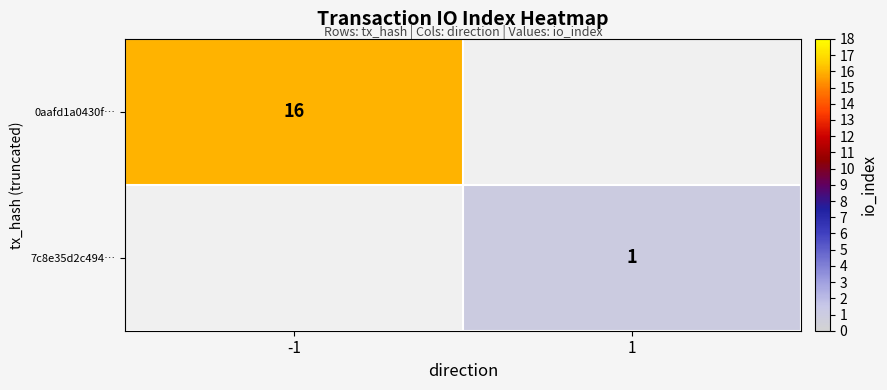

True or false: 0aafd1a0430f… has a value of 4 at -1.

False